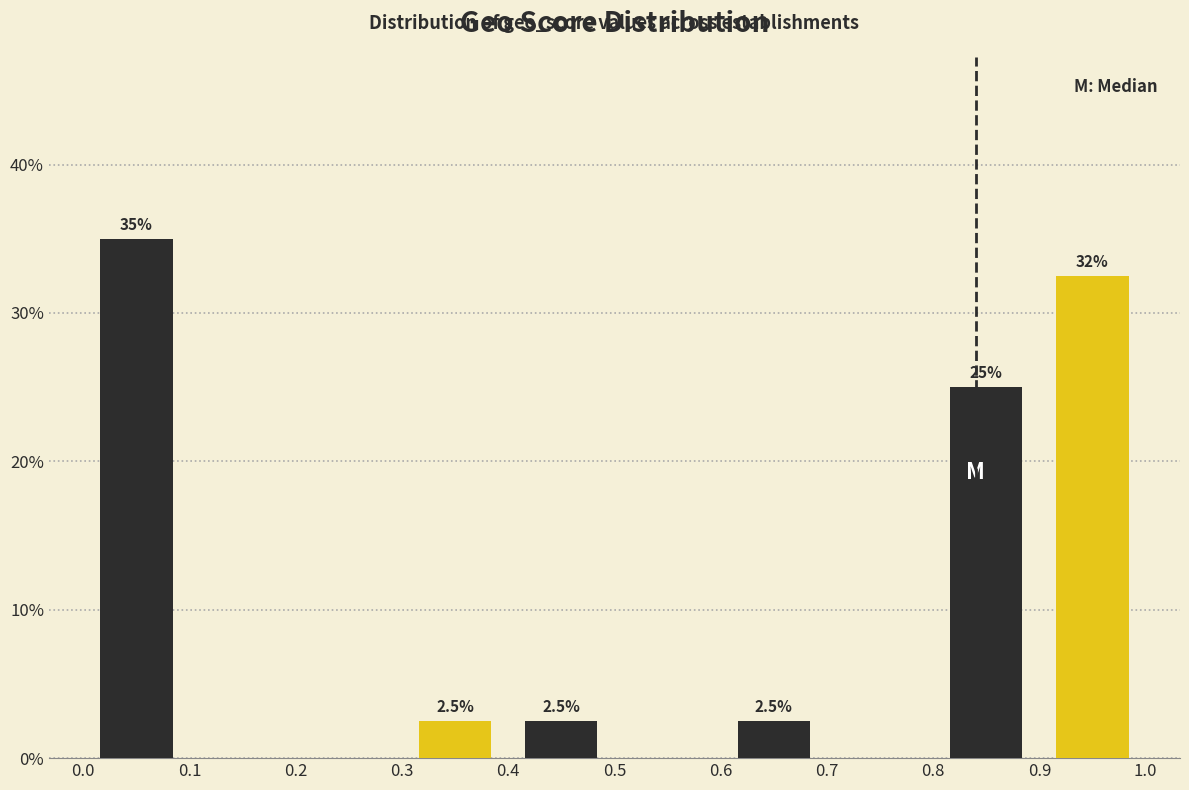

Which range on the x-axis has the tallest bar?

0.0 to 0.1